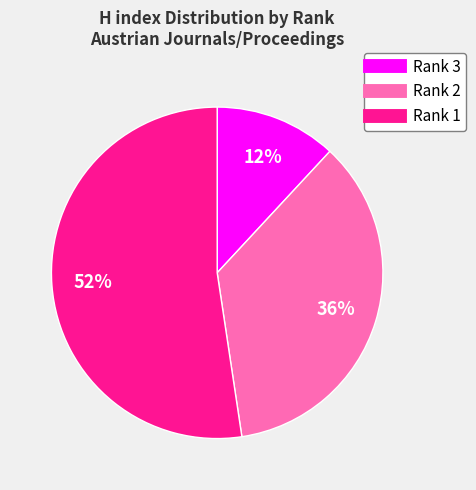

The Rank 3 slice represents 22% of the pie. True or false?

False